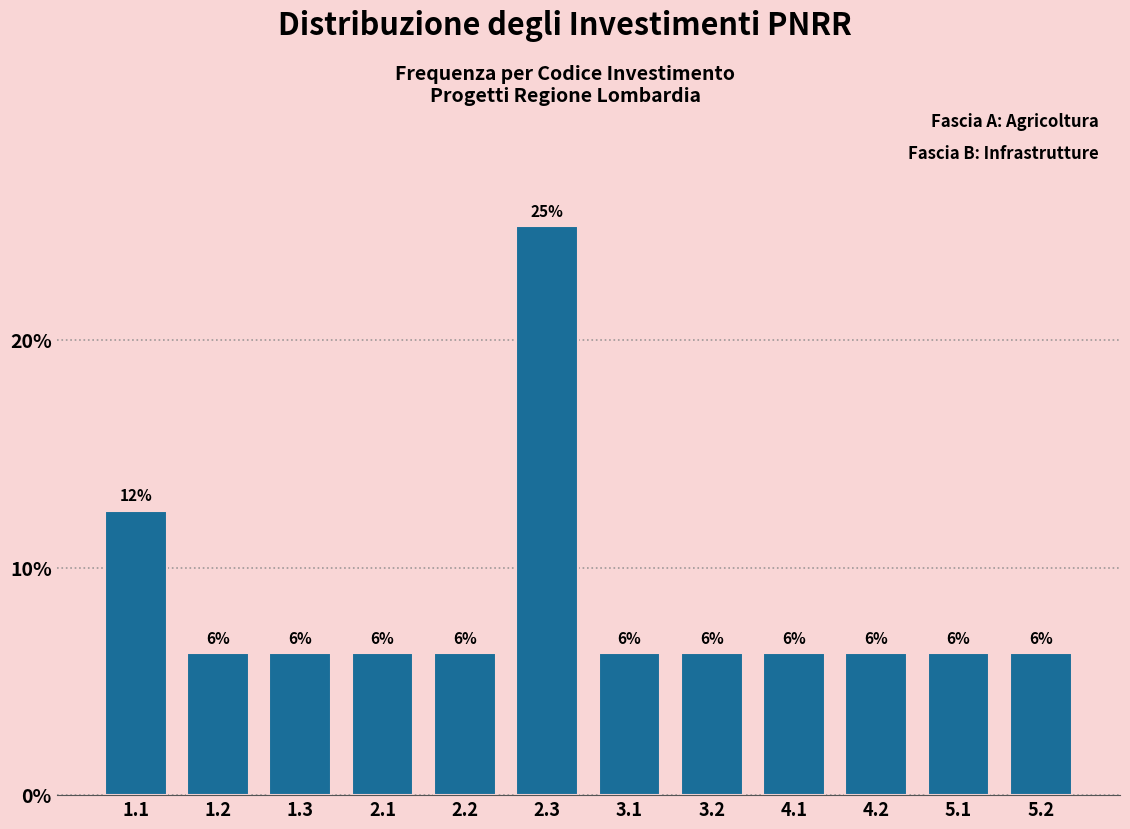

How many bars are there in total?

12